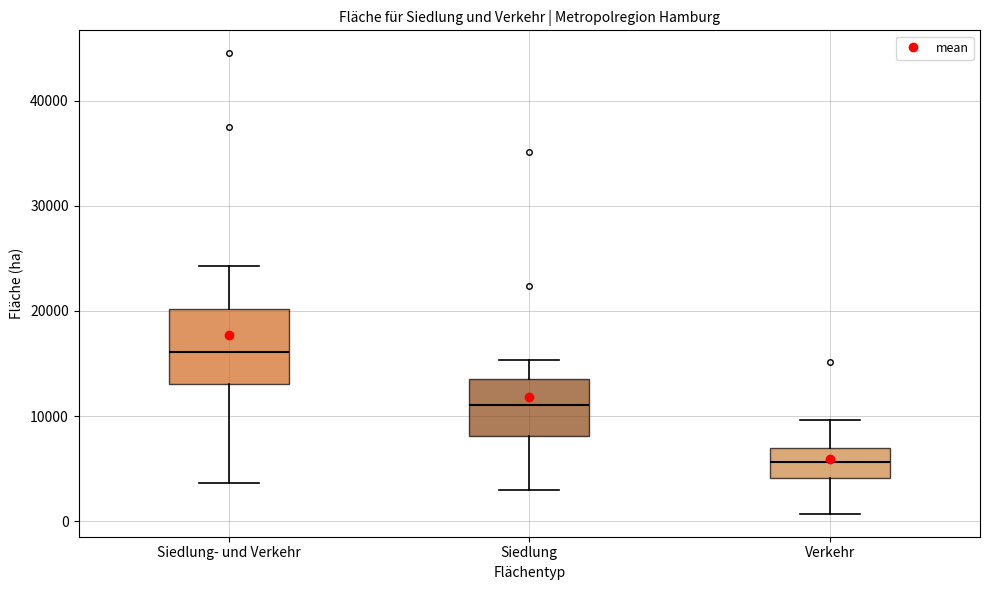

Which box's median line is the highest?

Siedlung- und Verkehr